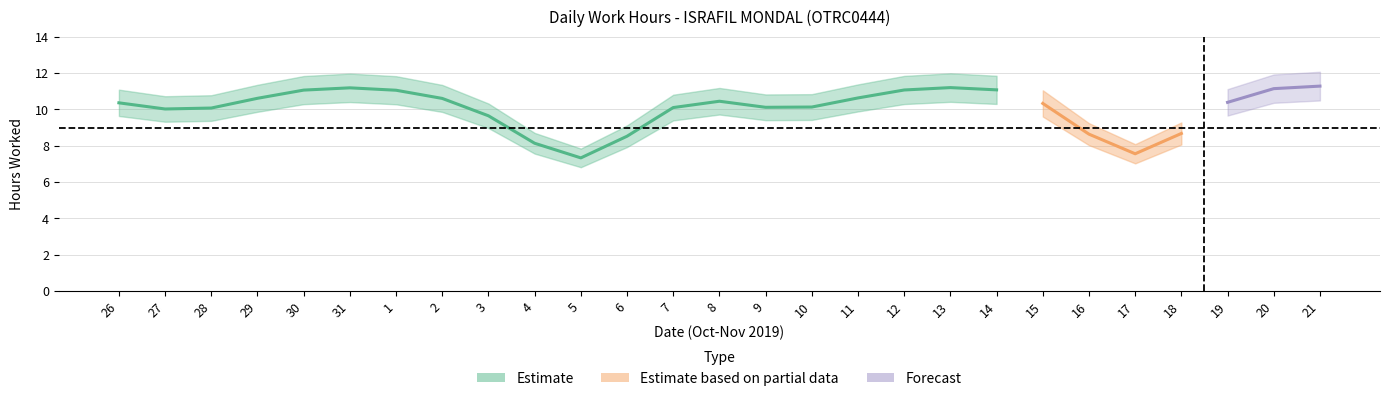

What is the label of the 11th point from the right?

11